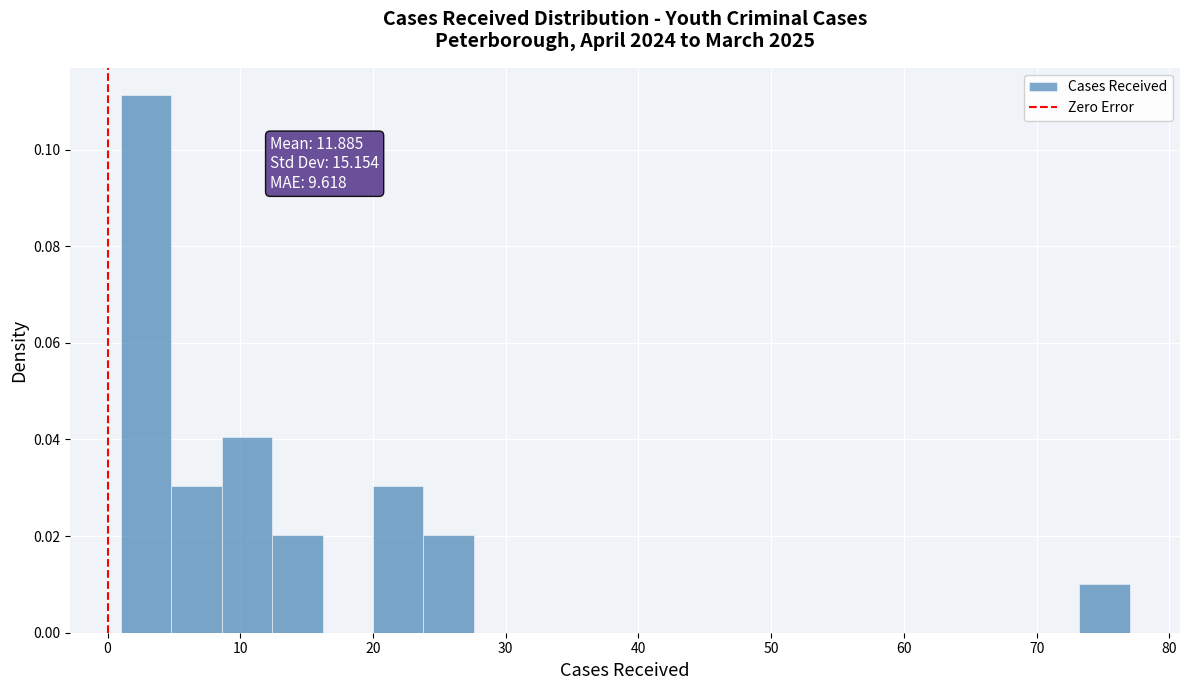

Around what value on the x-axis is the tallest bar? Give the approximate position of its centre, as read against the axis.

3